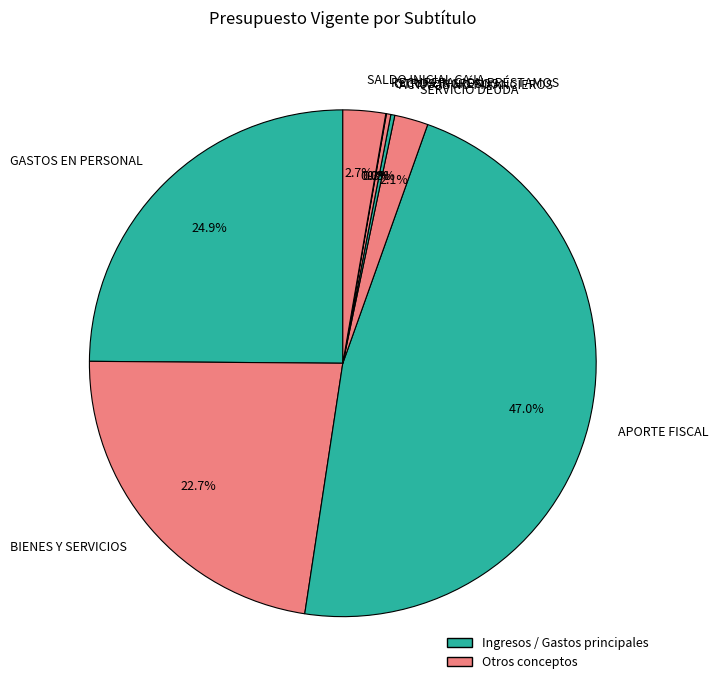

Does any single category account for the majority?

No